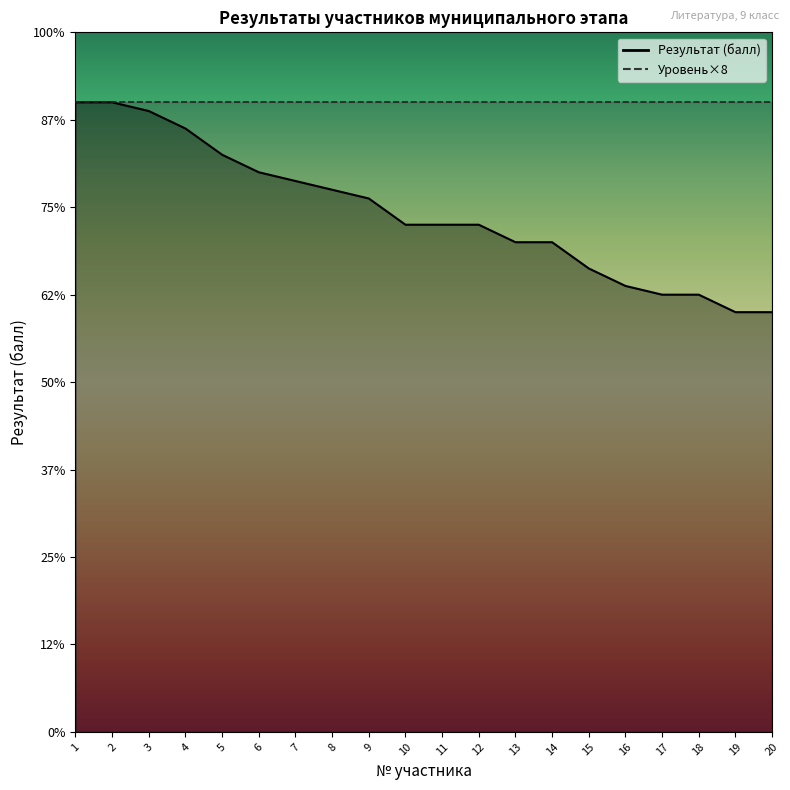

True or false: the data shows 62 at 8.

True